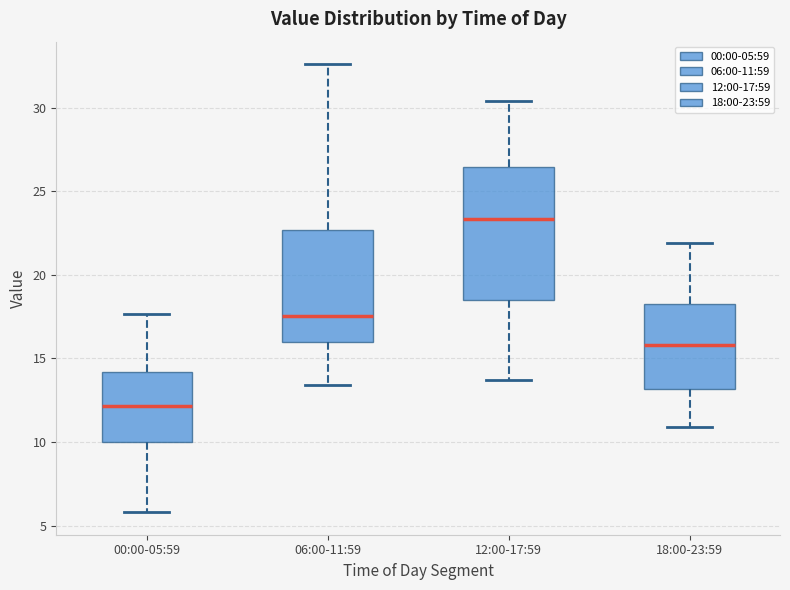

Reading left to right, read every box against the y-axis: the position of its median line, the range the box covers, and the ends of its whiskers. The values are not printed on the chart, so give them approximately, as read against the axis.

00:00-05:59: median 12.0, box 10.0 to 14.0, whiskers 6.0 to 17.5
06:00-11:59: median 17.5, box 16.0 to 22.5, whiskers 13.5 to 32.5
12:00-17:59: median 23.5, box 18.5 to 26.5, whiskers 13.5 to 30.5
18:00-23:59: median 16.0, box 13.0 to 18.5, whiskers 11.0 to 22.0